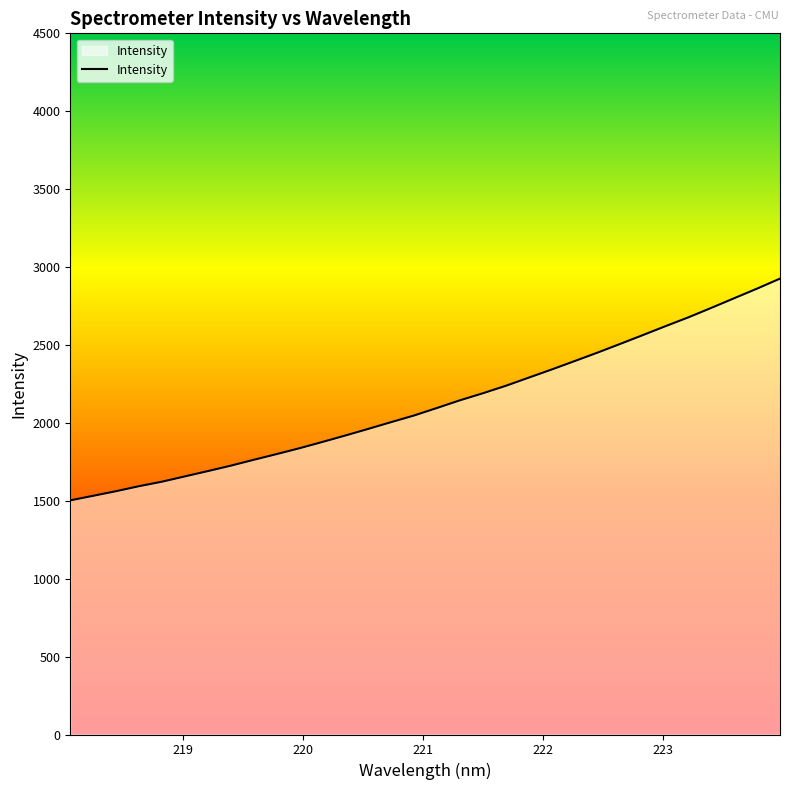

What is the smallest value displayed?

1502.7